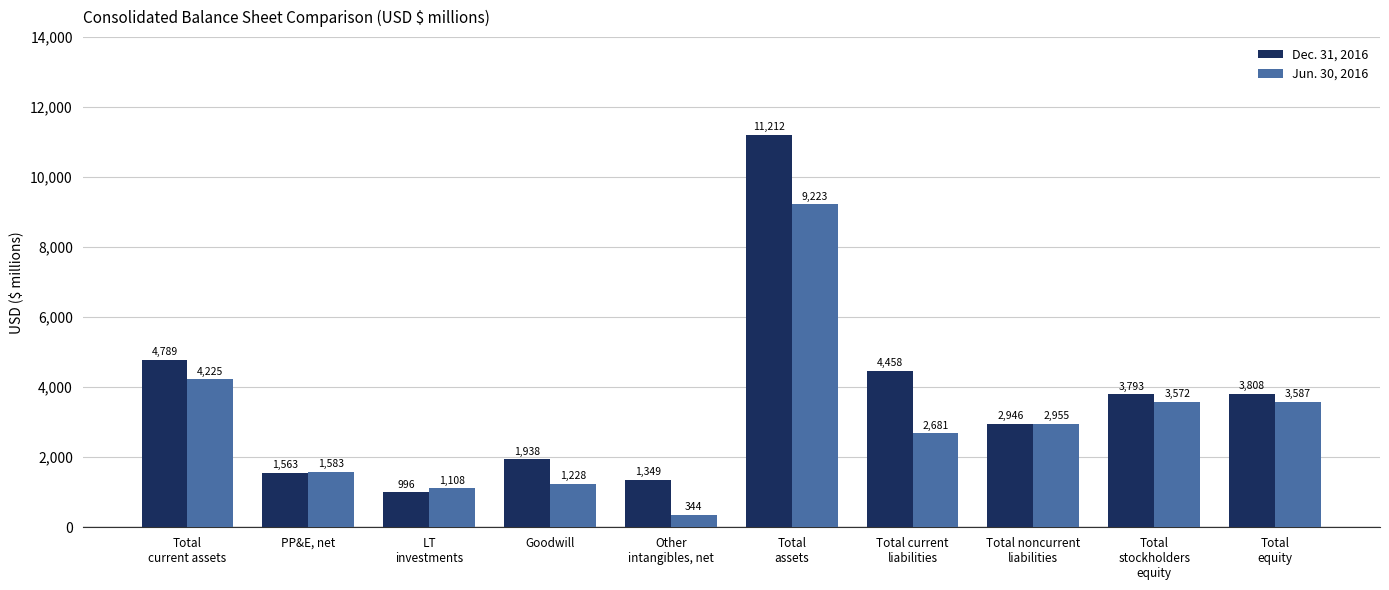

At which label does Jun. 30, 2016 reach its minimum?

Other
intangibles, net